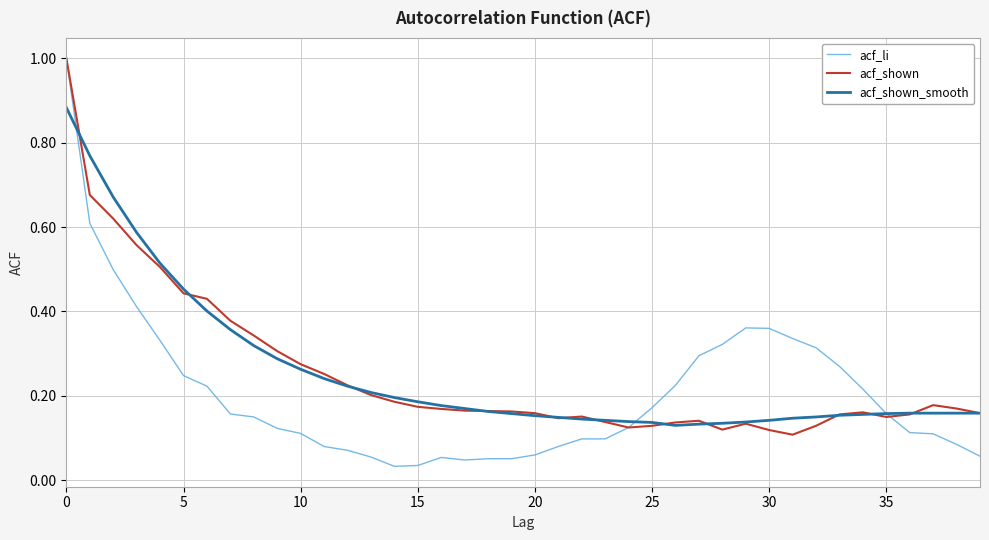

Which series has the largest range (max minus min)?

acf_li